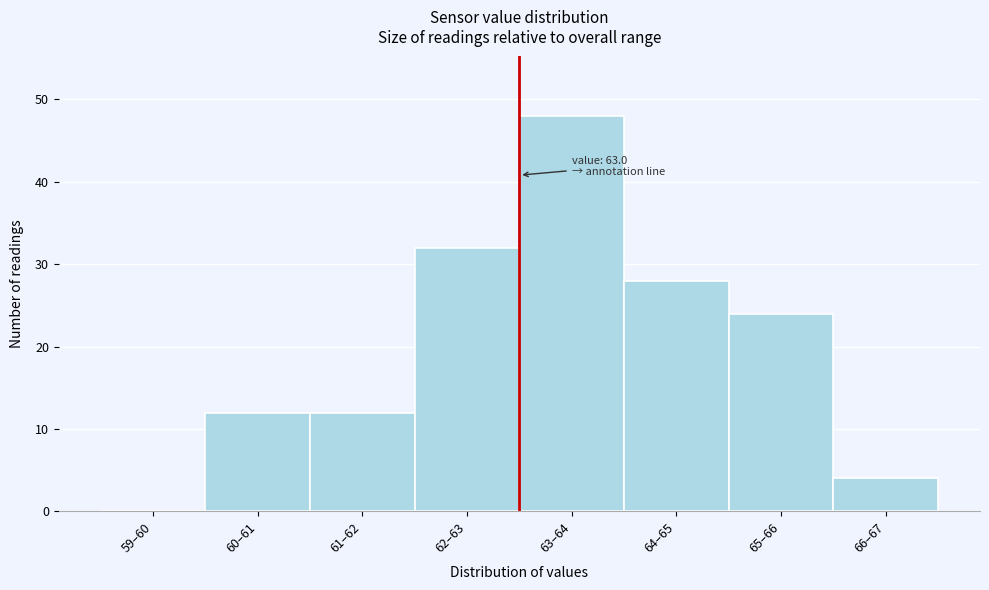

Reading left to right, what are all the values shown in this chart?

59–60=0	60–61=12	61–62=12	62–63=32	63–64=48	64–65=28	65–66=24	66–67=4